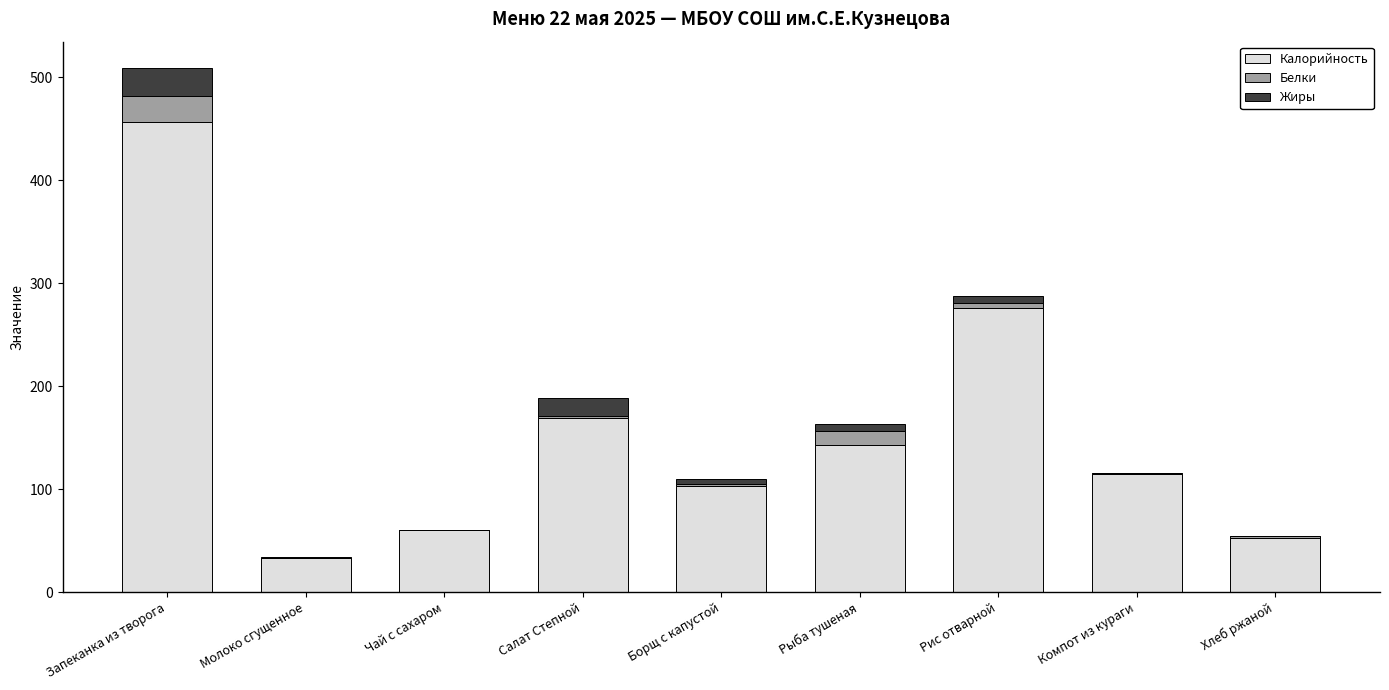

True or false: Калорийность has a value of 60.0 at Чай с сахаром.

True